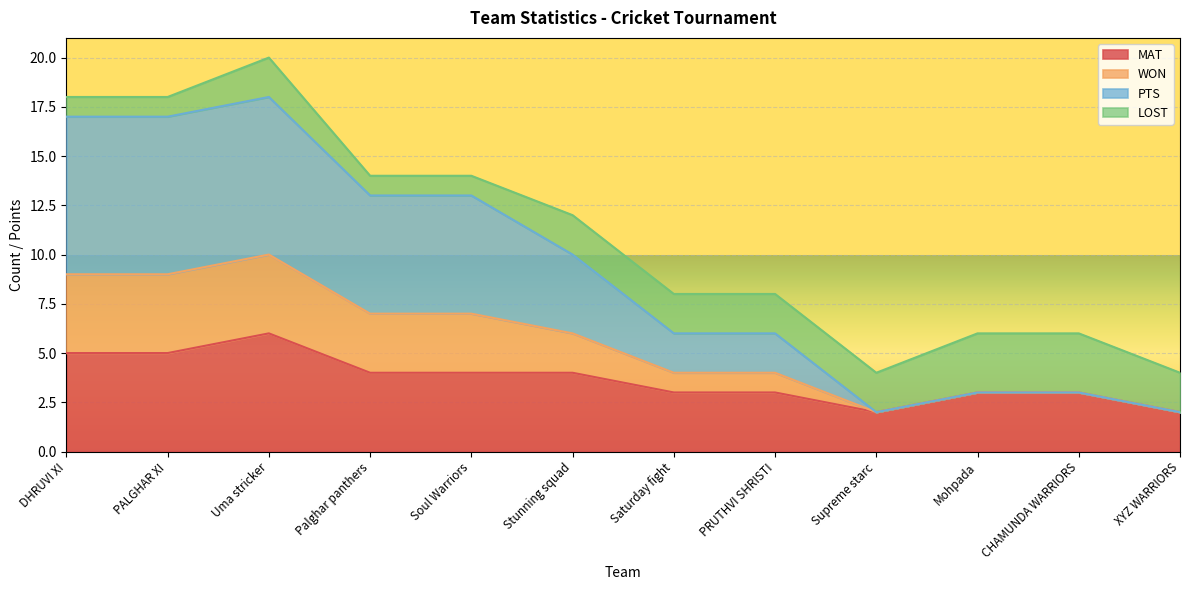

How many values in the MAT series are below 4?

6